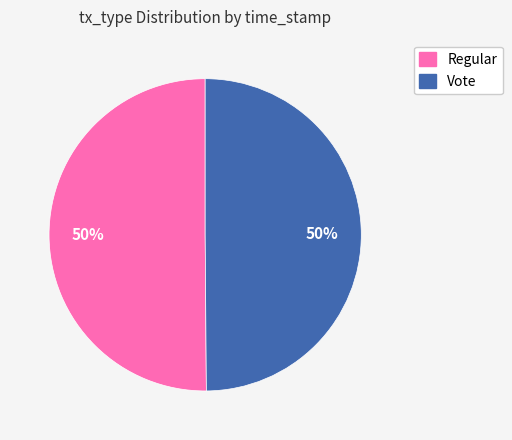

True or false: Regular accounts for 40% of the total.

False